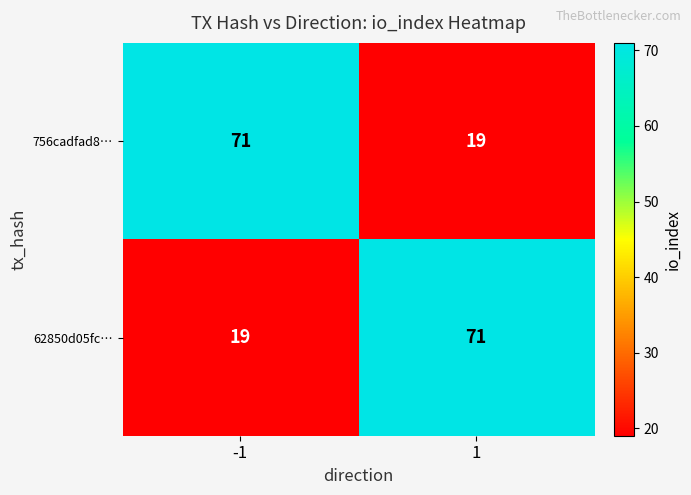

Is it true that 62850d05fc… equals 28 at -1?

False